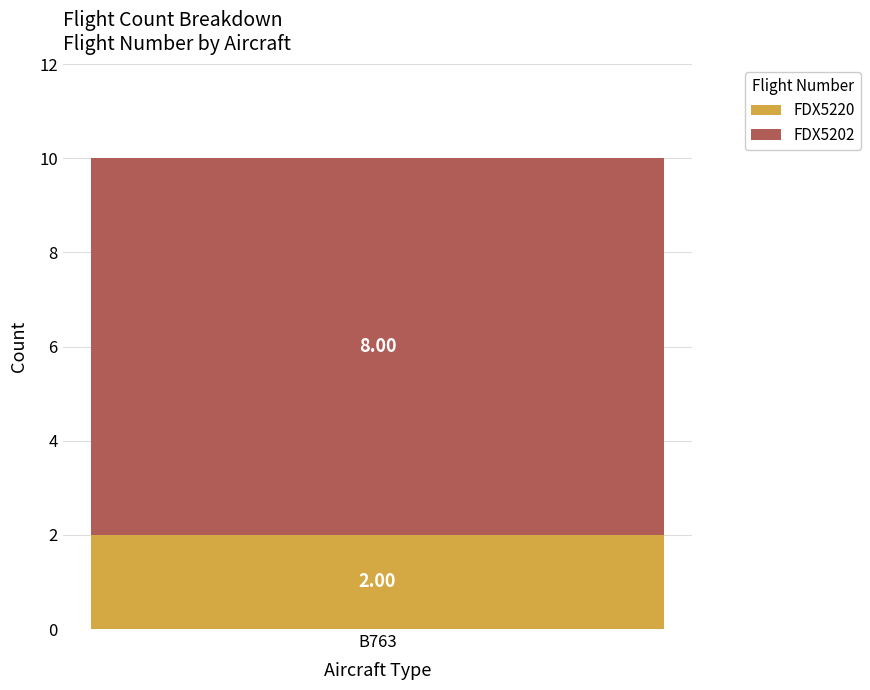

Rank the categories by FDX5220 value from highest to lowest.

B763